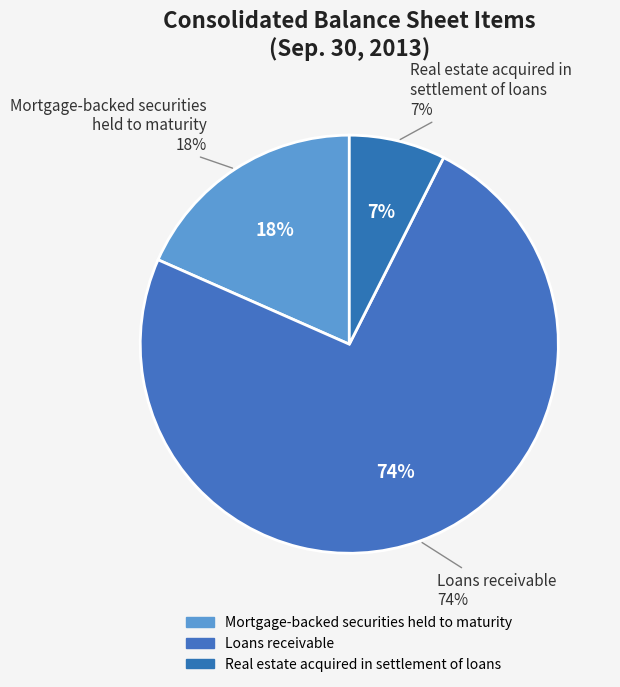

How many segments does this pie chart have?

3